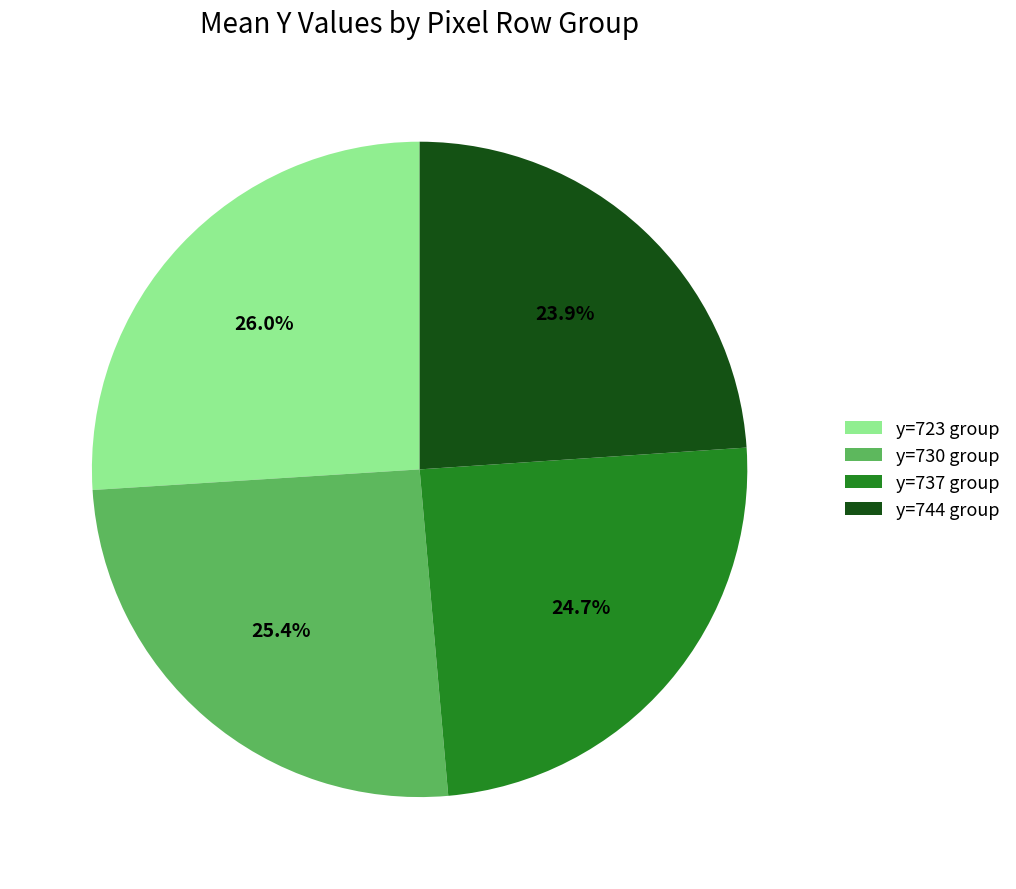

To the nearest percent, what is the combined percentage of y=730 and y=744?

49%